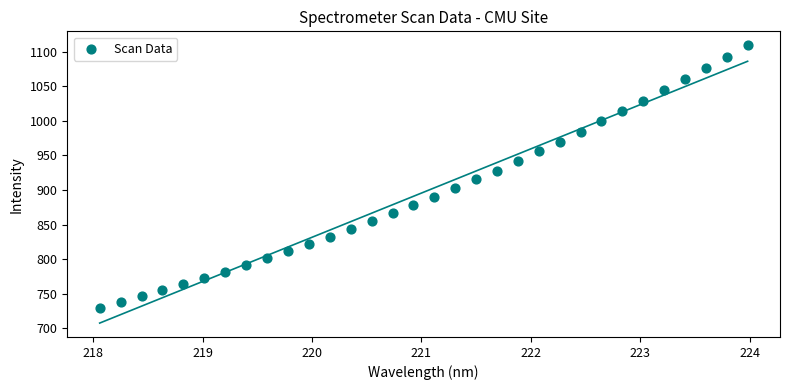

What is the range of X values (max minus min)?

5.9